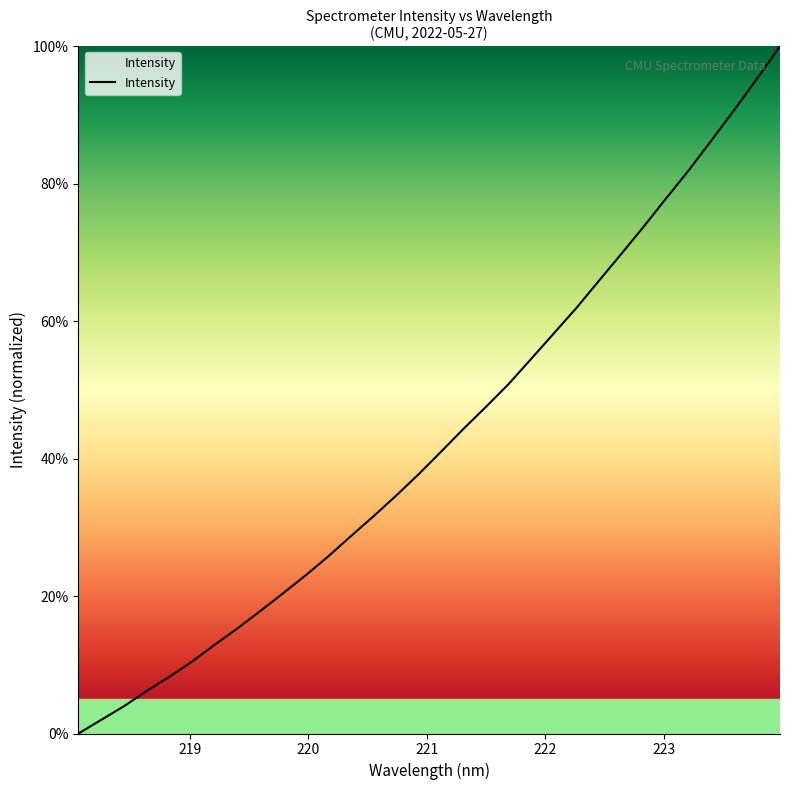

How many values are below 40?

16